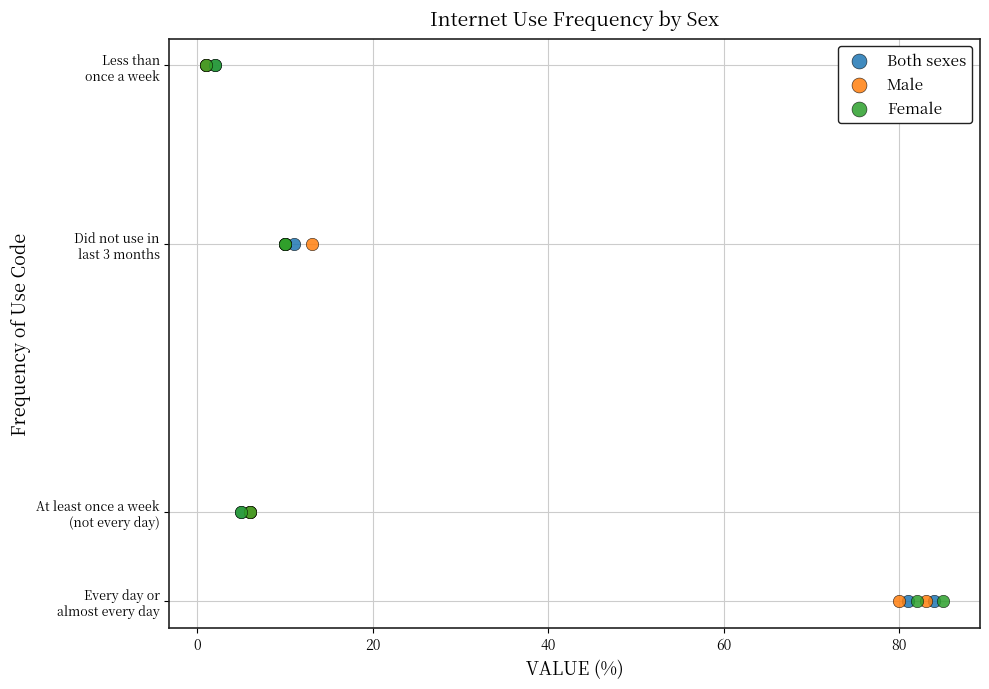

What are all the series names shown in the legend?

Both sexes, Male, Female